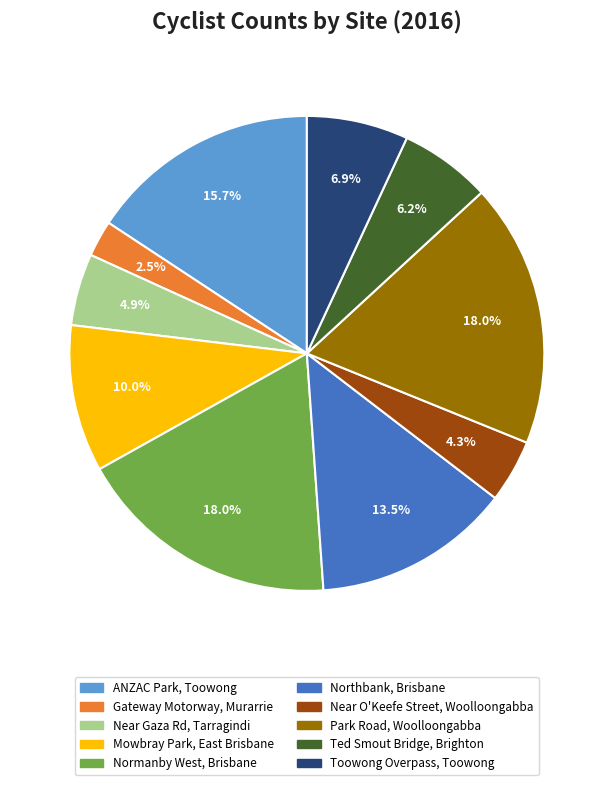

Is there any slice that represents more than half of the pie?

No